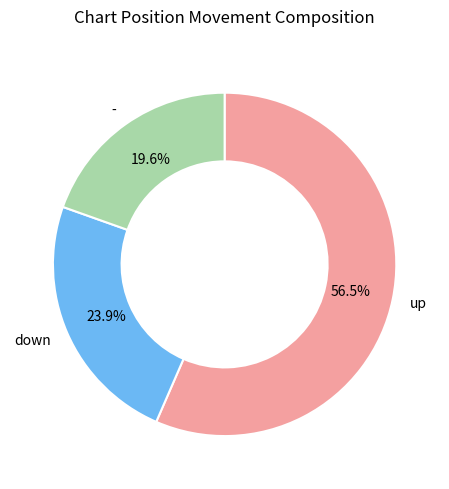

Does any single category account for the majority?

Yes